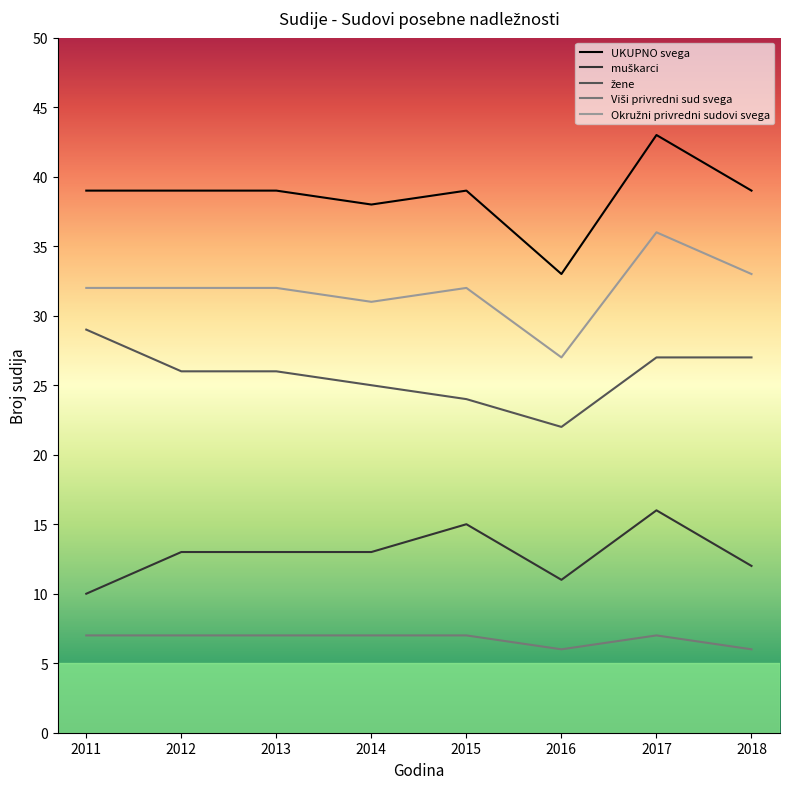

What is the smallest value displayed?

6